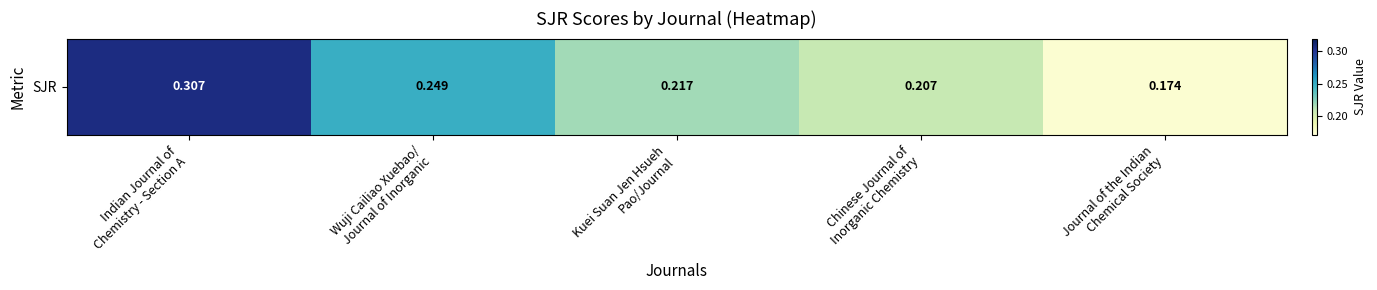

What is the minimum value shown in the chart?

0.2